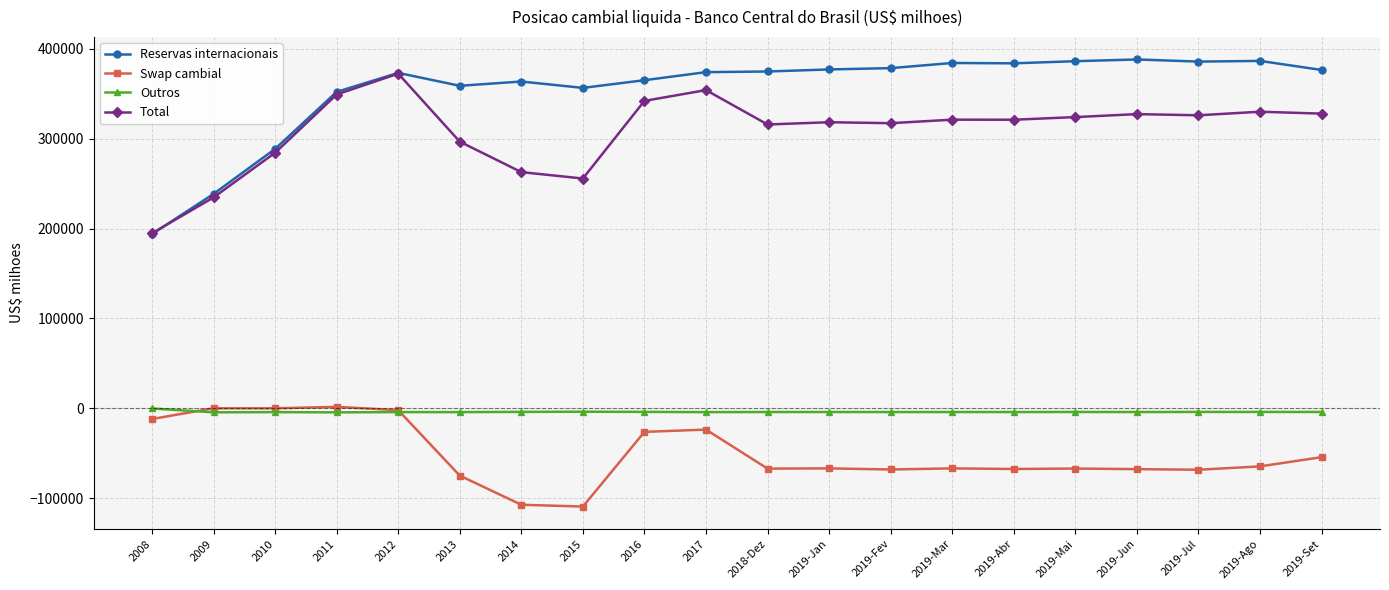

What is the average value of the Total series?

308727.5